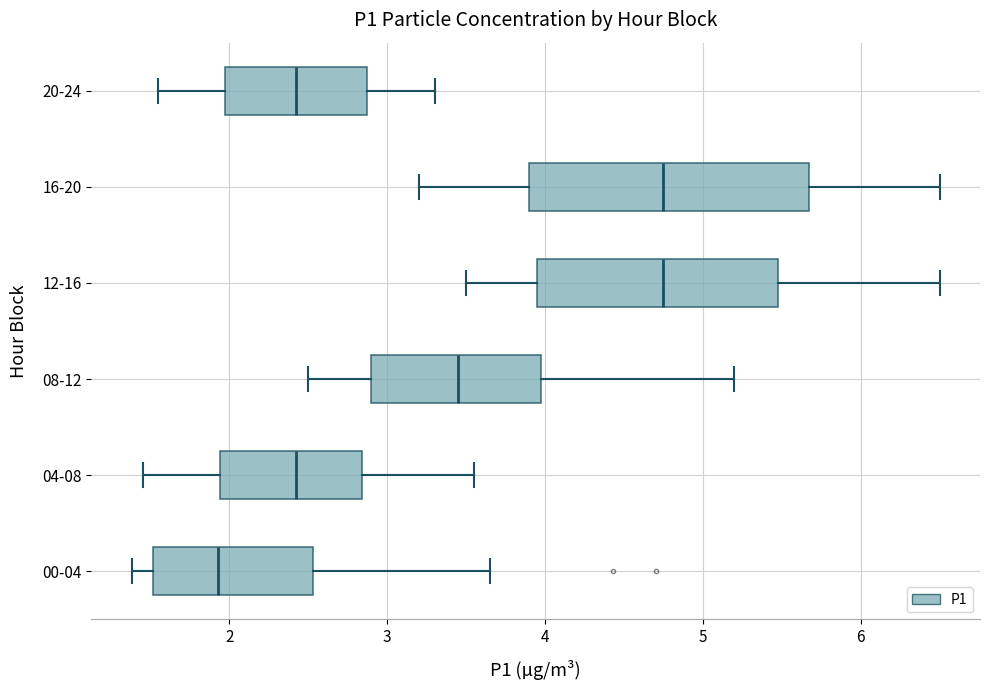

Where does the median line of the box for 16-20 sit on the x-axis? The values are not printed on the chart, so give them approximately, as read against the axis.

4.8